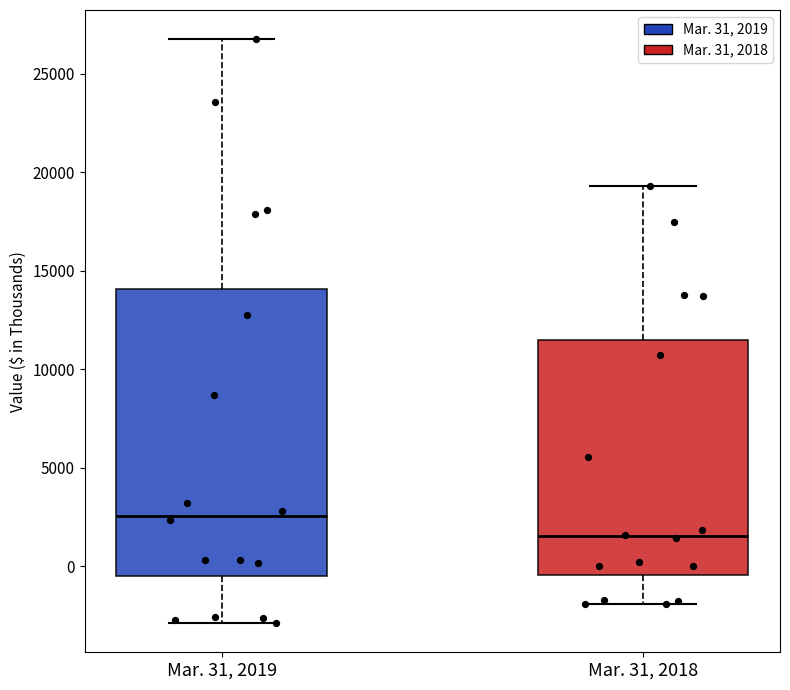

Reading left to right, read every box against the y-axis: the position of its median line, the range the box covers, and the ends of its whiskers. The values are not printed on the chart, so give them approximately, as read against the axis.

Mar. 31, 2019: median 2500, box -500 to 14000, whiskers -3000 to 27000
Mar. 31, 2018: median 1500, box -500 to 11500, whiskers -2000 to 19500